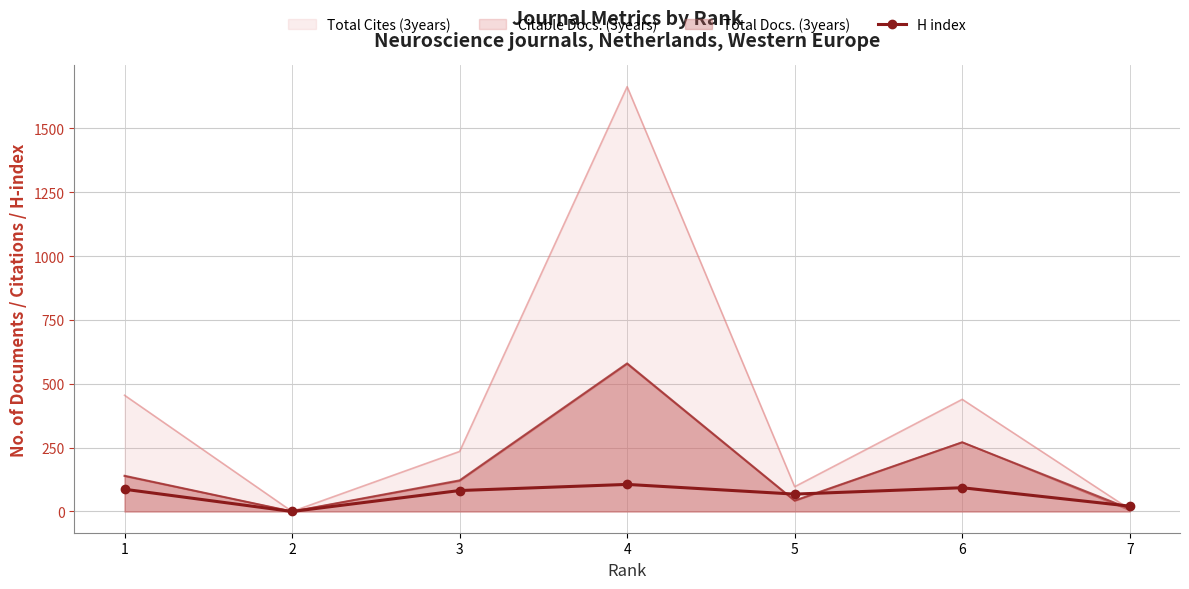

List the labels in order of value, largest first.

4, 6, 1, 3, 5, 7, 2